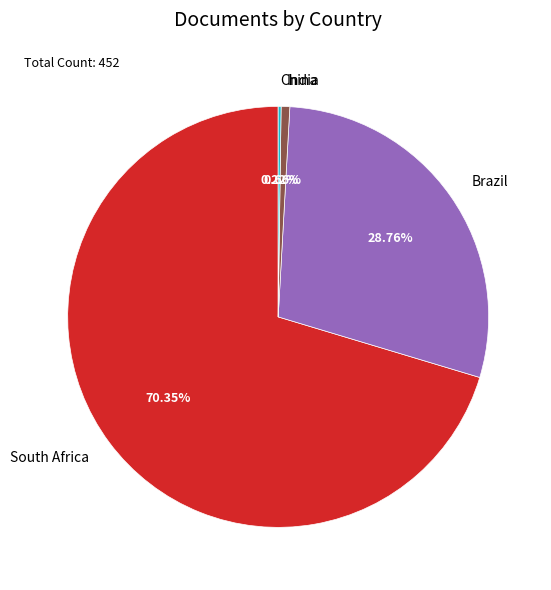

Which has a higher value, South Africa or Brazil?

South Africa